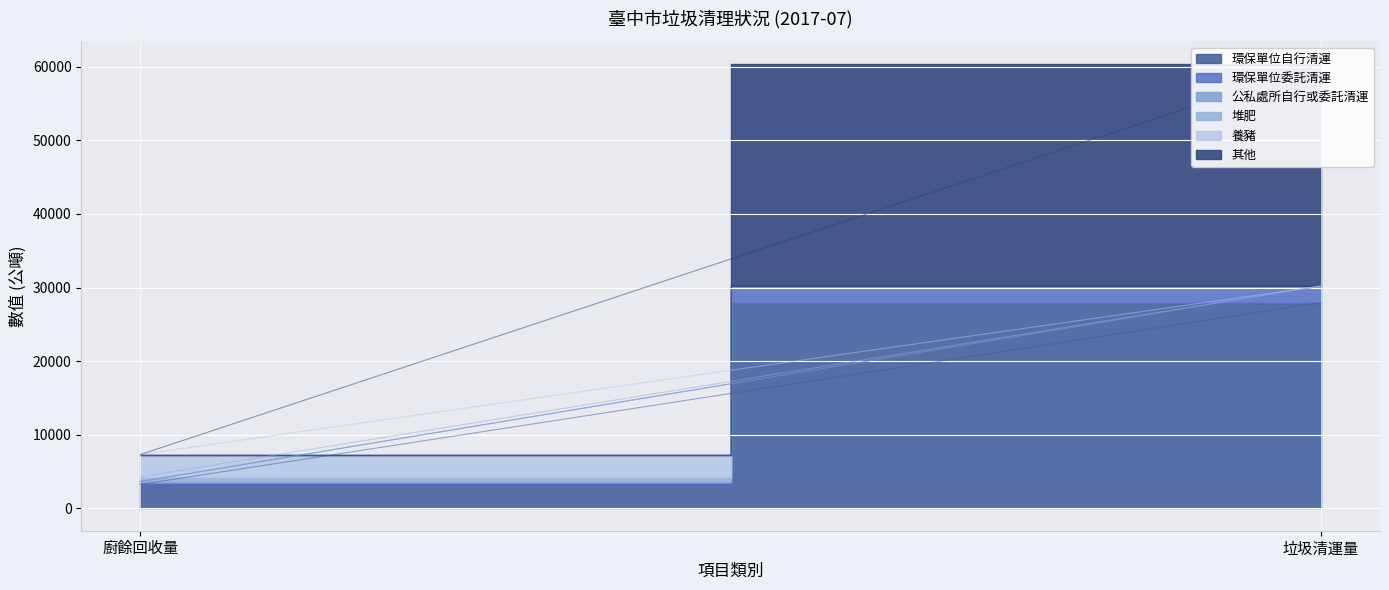

True or false: 環保單位自行清運 has a value of 39162.0 at 垃圾清運量.

False